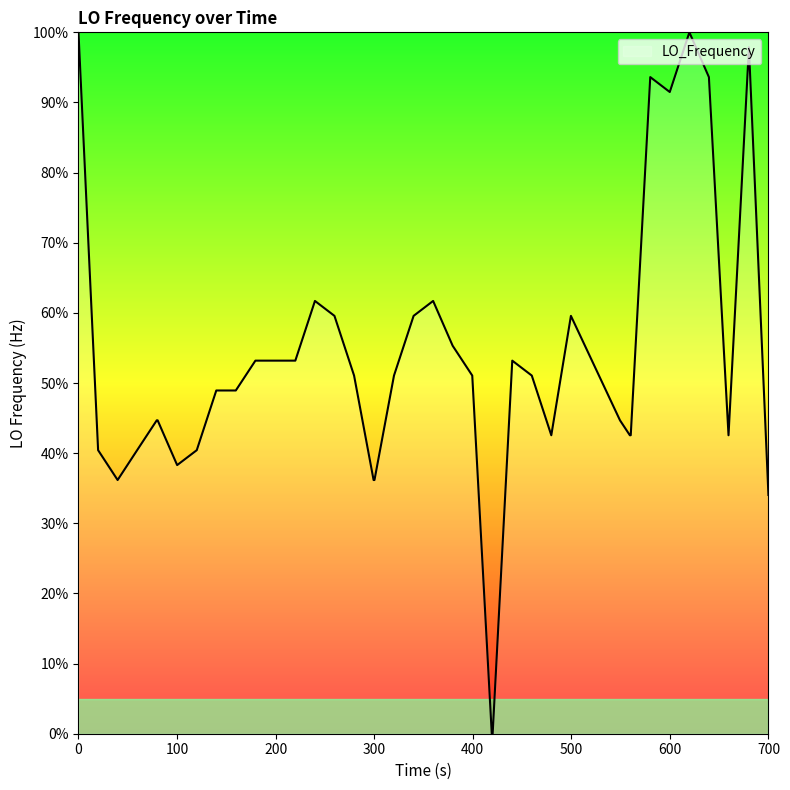

What is the maximum value shown in the chart?

100.0